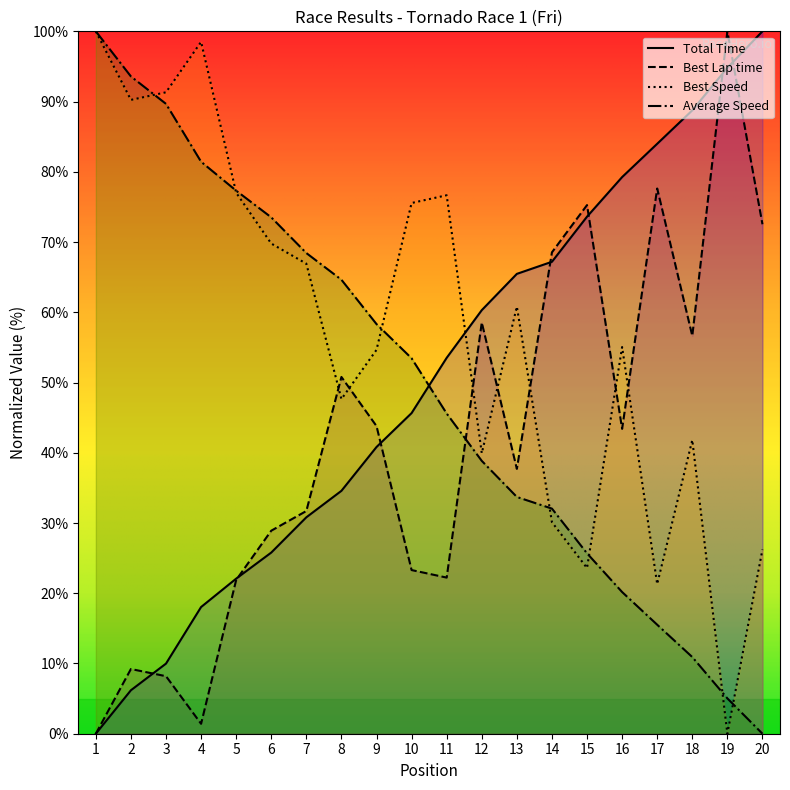

What is the approximate value of Best Speed at 6?

69.8